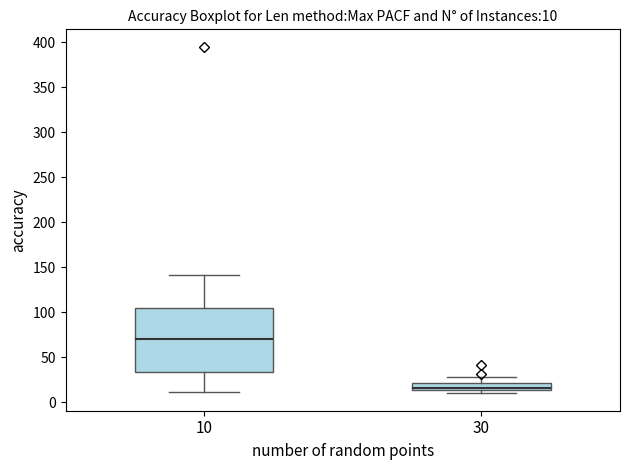

Which box is the tallest, from its lower edge to its upper edge?

10